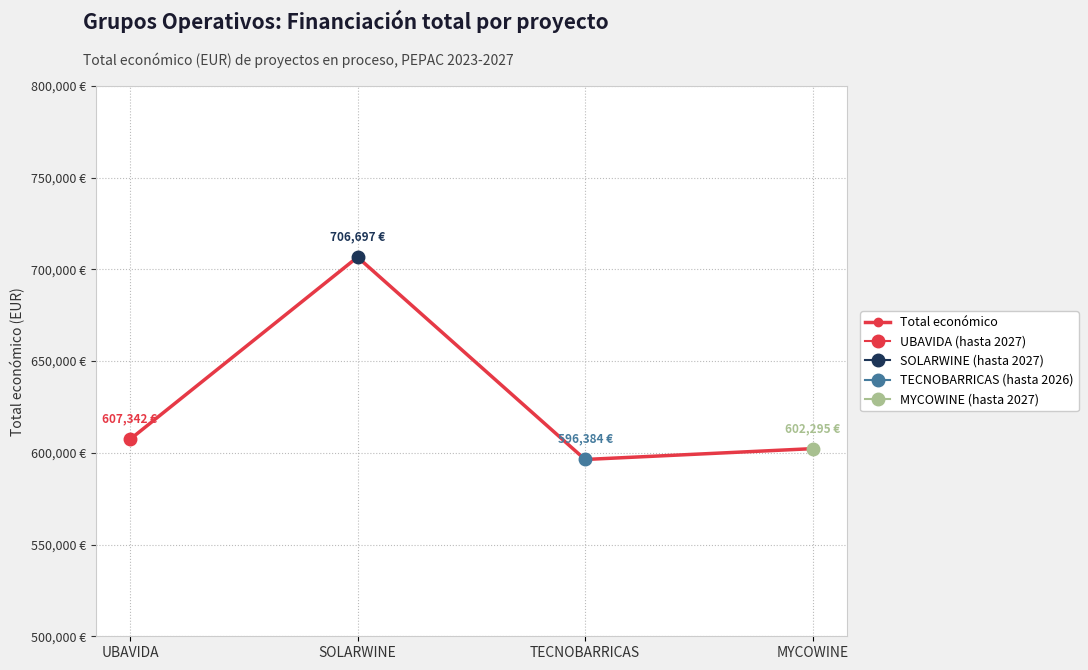

True or false: the data shows 706697.0 at SOLARWINE.

True